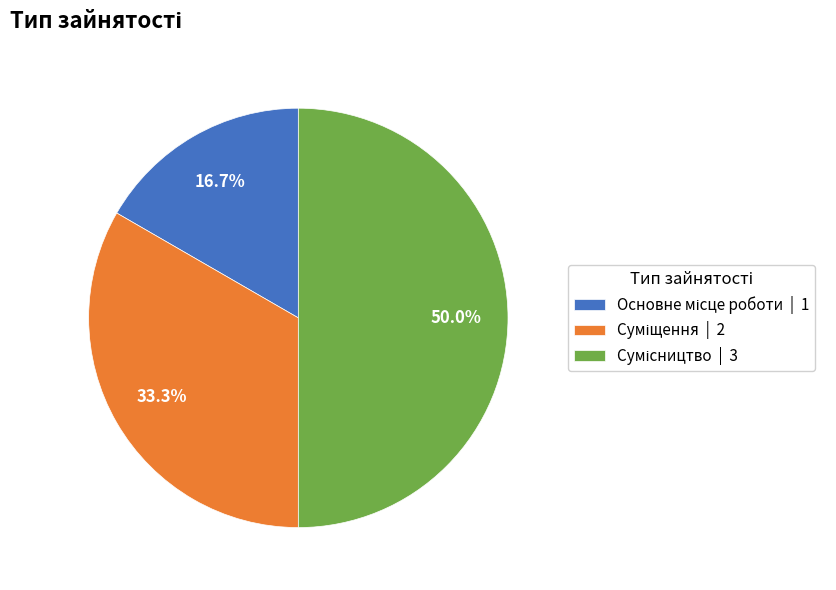

Is there a majority slice in this chart?

No